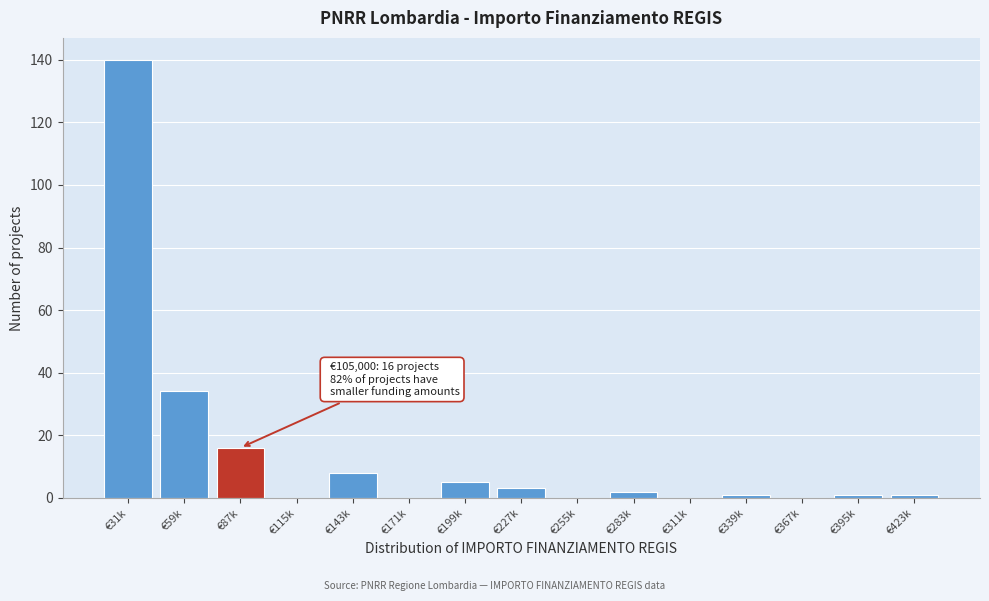

Reading left to right, what are all the values shown in this chart?

€31k=140	€59k=34	€87k=16	€115k=0	€143k=8	€171k=0	€199k=5	€227k=3	€255k=0	€283k=2	€311k=0	€339k=1	€367k=0	€395k=1	€423k=1